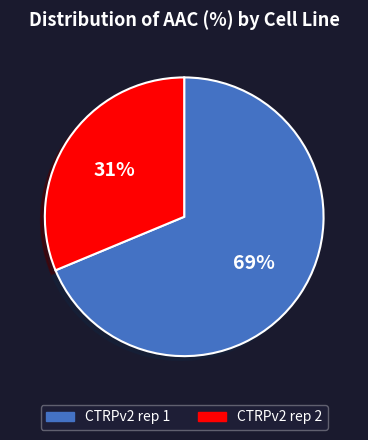

Which slice is the largest?

CTRPv2 rep 1